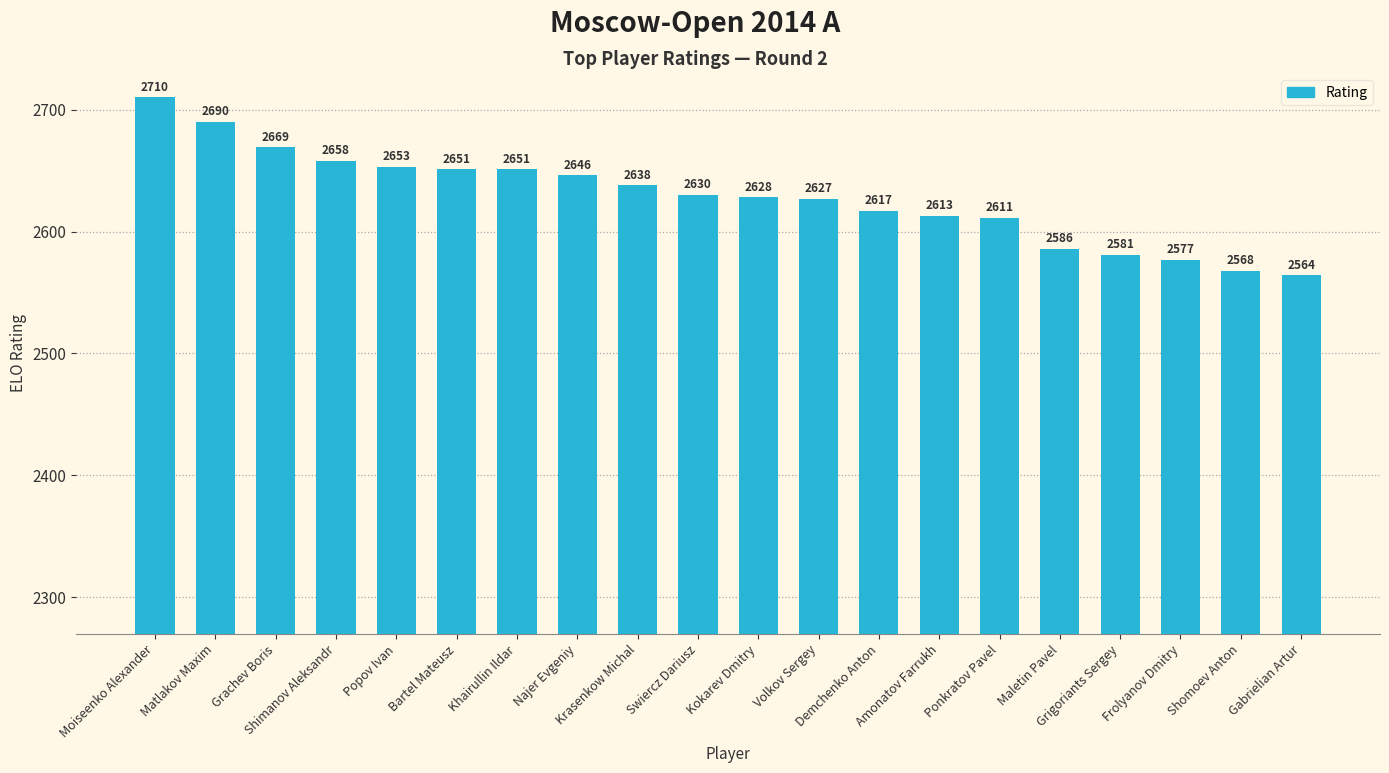

At which category does the chart reach its peak across all series?

Moiseenko Alexander